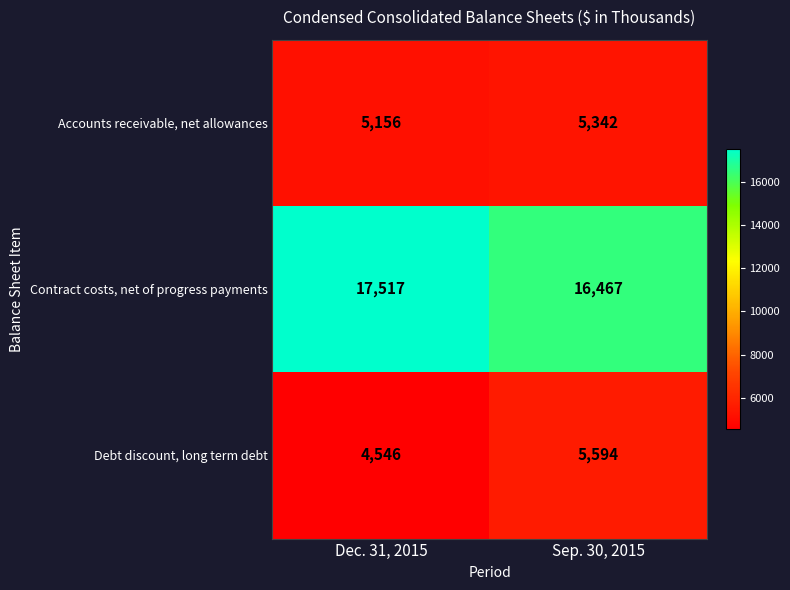

The Debt discount, long term debt series shows 5594 at Sep. 30, 2015. True or false?

True